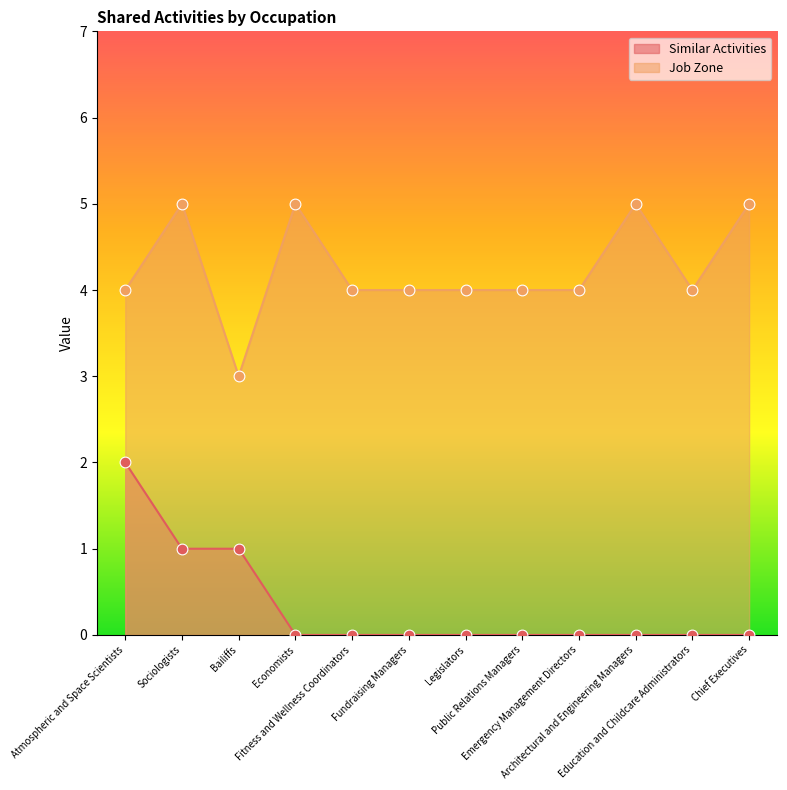

At how many categories does at least one series exceed 0?

12